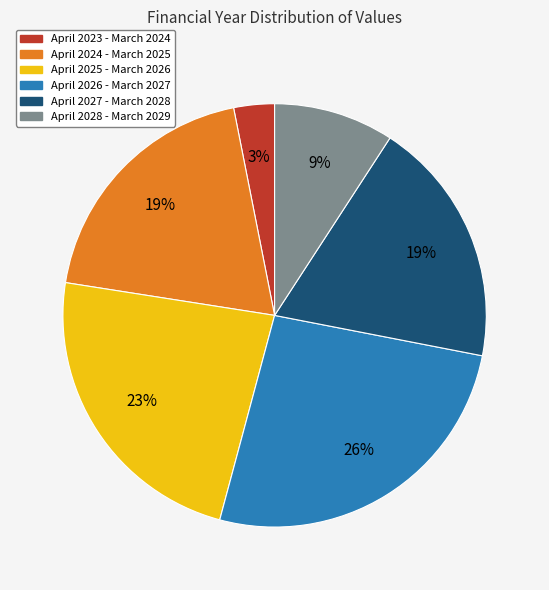

Count the number of slices in the pie.

6